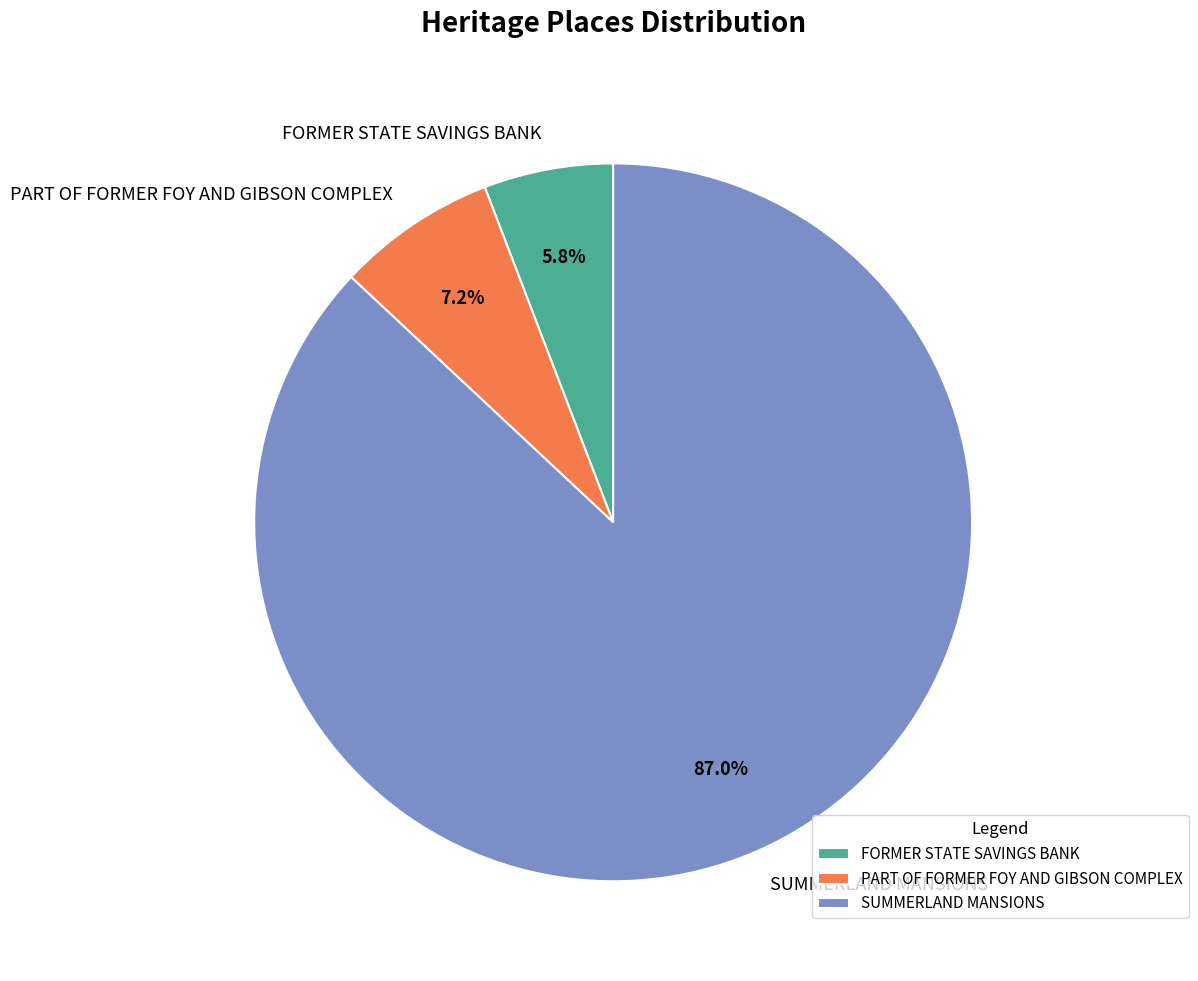

Is there a majority slice in this chart?

Yes